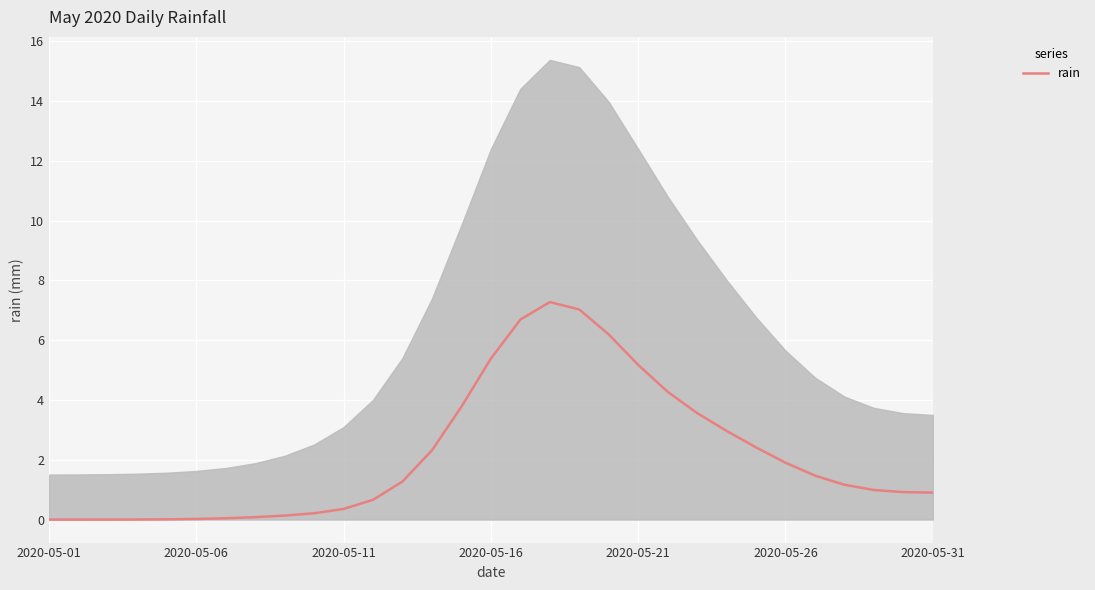

What is the difference between the second highest and minimum values?

7.0